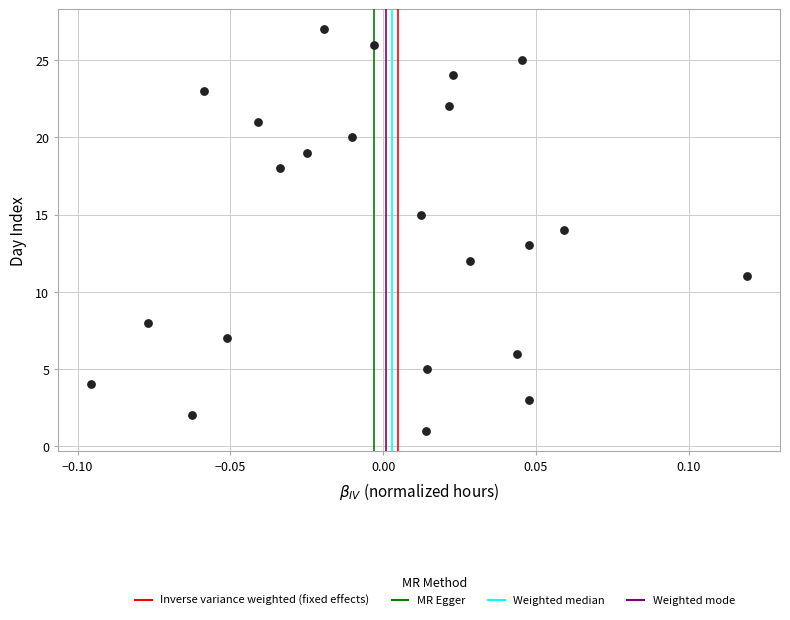

What is the range of Y values (max minus min)?

26